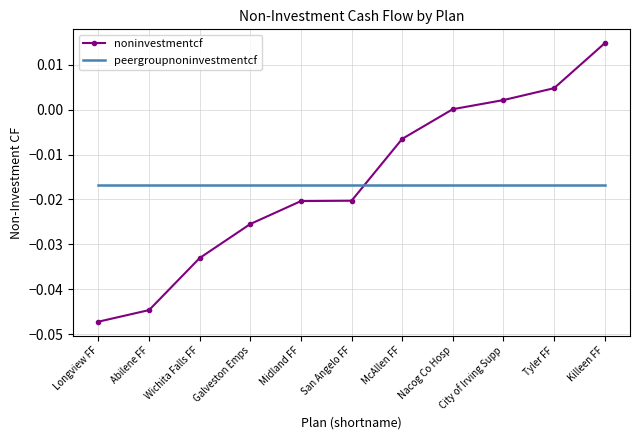

Is the value of peergroupnoninvestmentcf at San Angelo FF greater than the value of noninvestmentcf at Killeen FF?

No